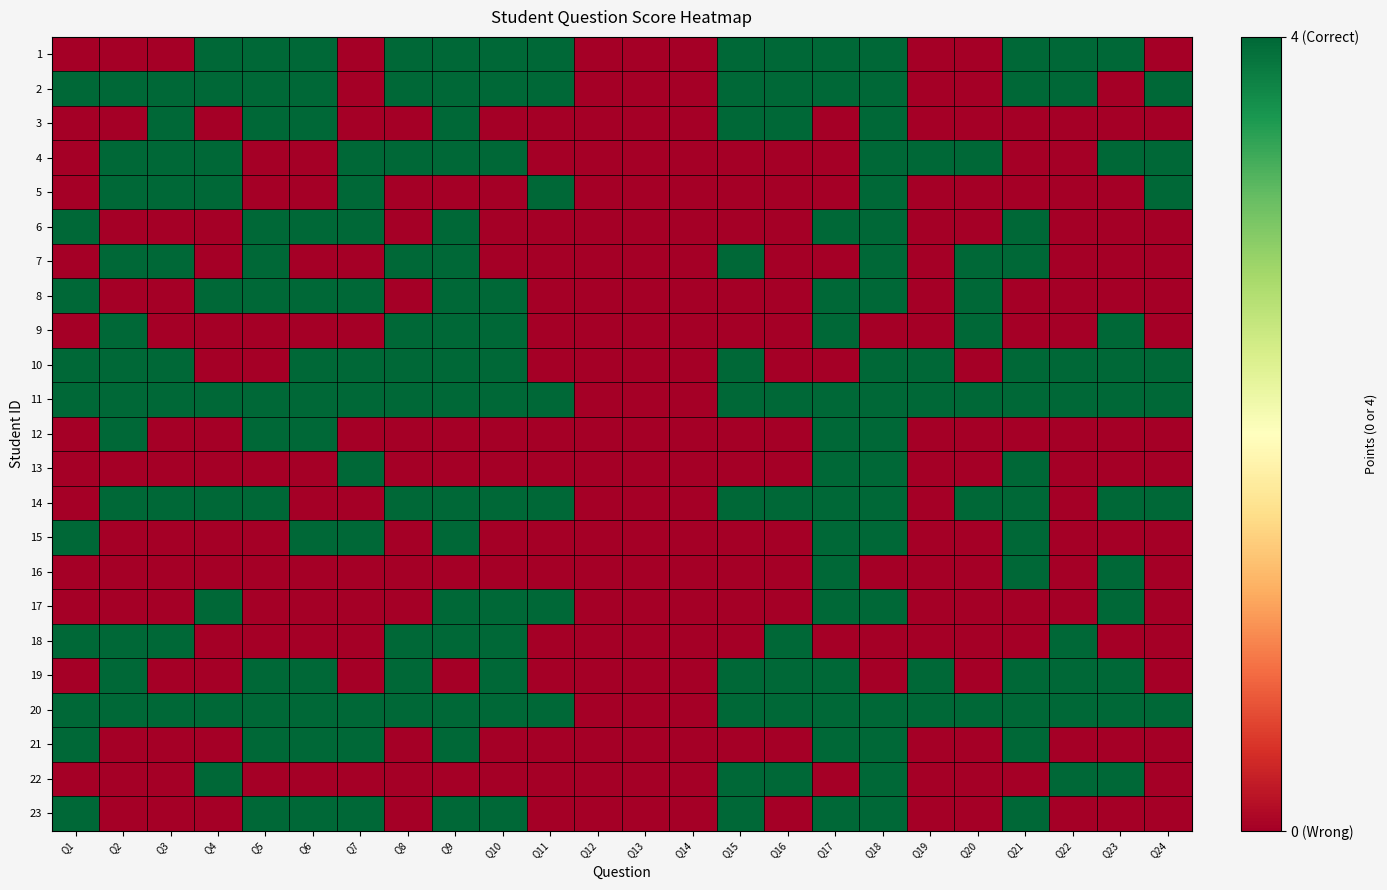

Count the number of data series in this chart.

23